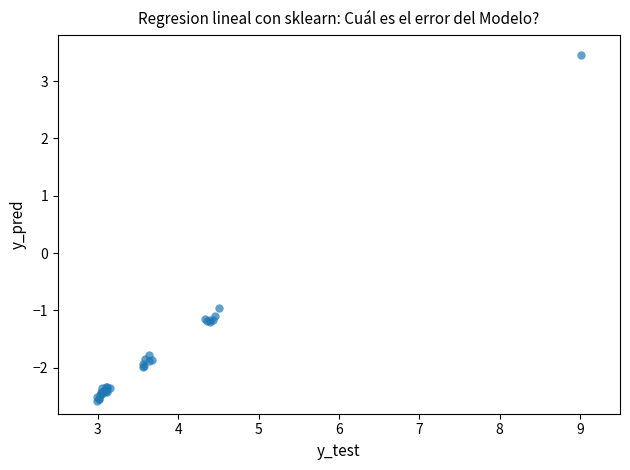

What Y value in the scatter plot is closest to 0?

-1.0